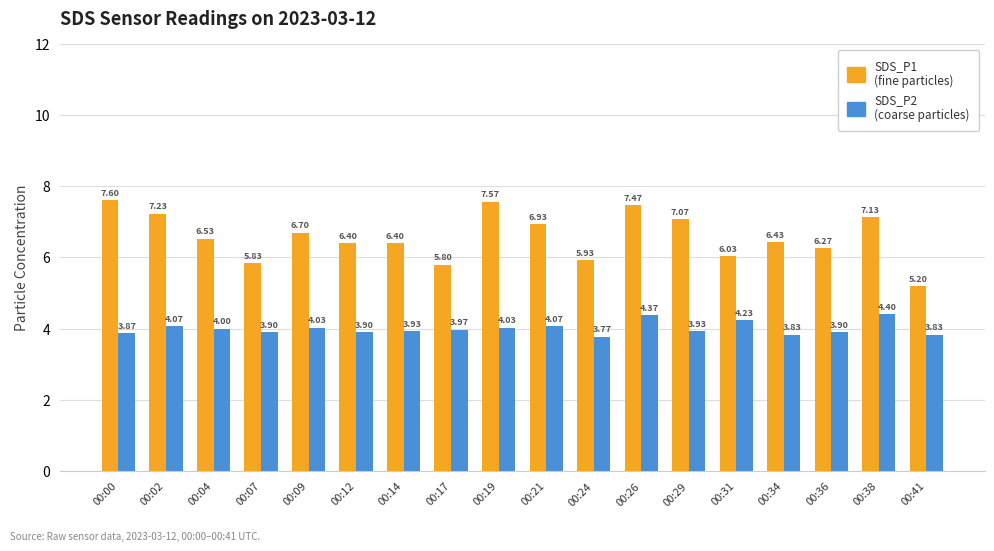

What is the difference between the highest and lowest values at 00:17?

1.8